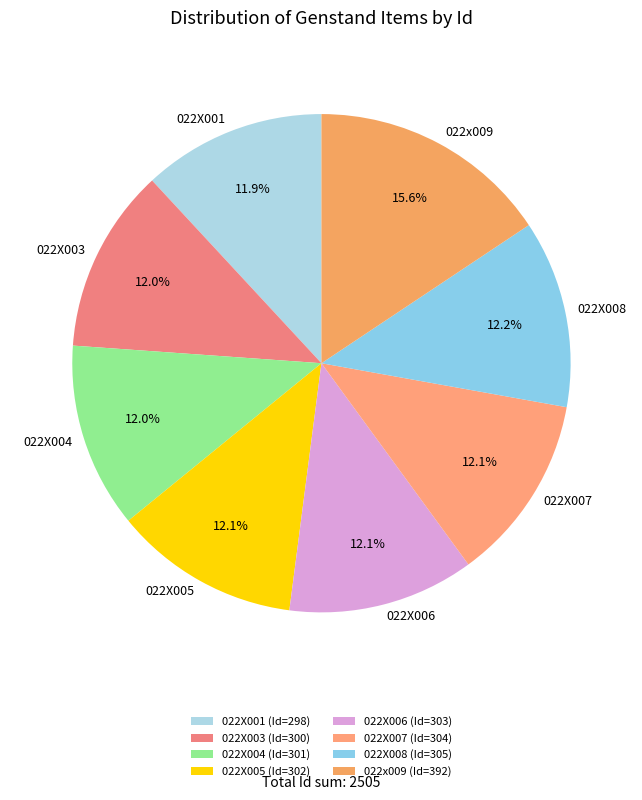

What is the ratio of the value at 022X003 to the value at 022X007?

1.0